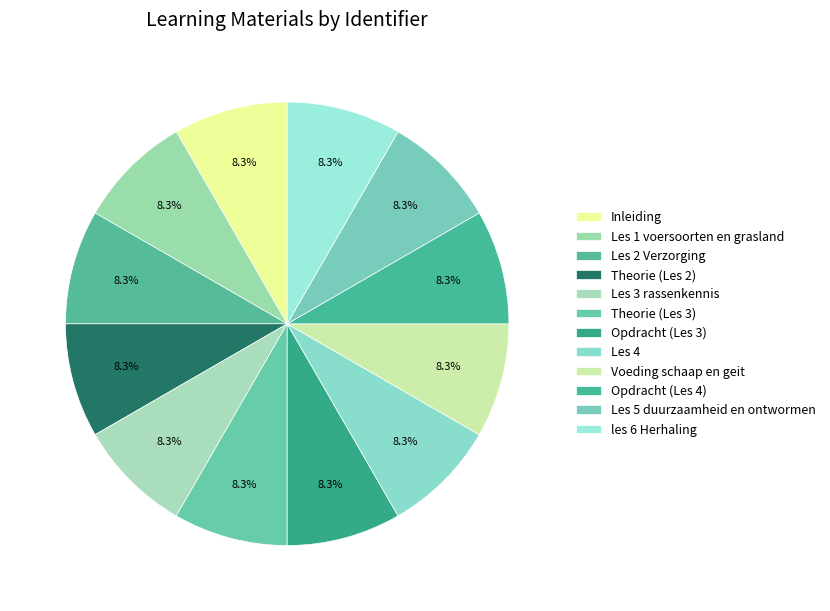

Does any single category account for the majority?

No